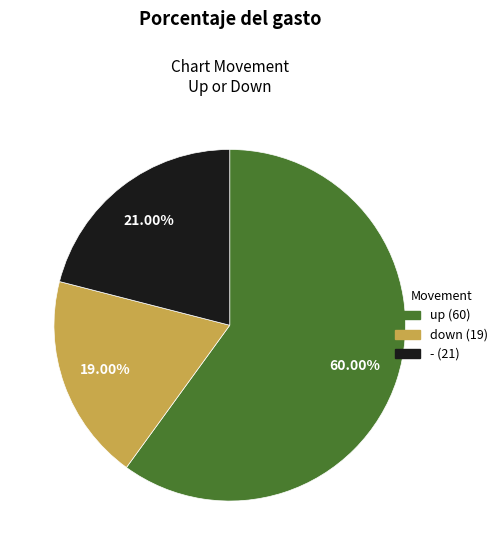

Which has a higher value, up or down?

up